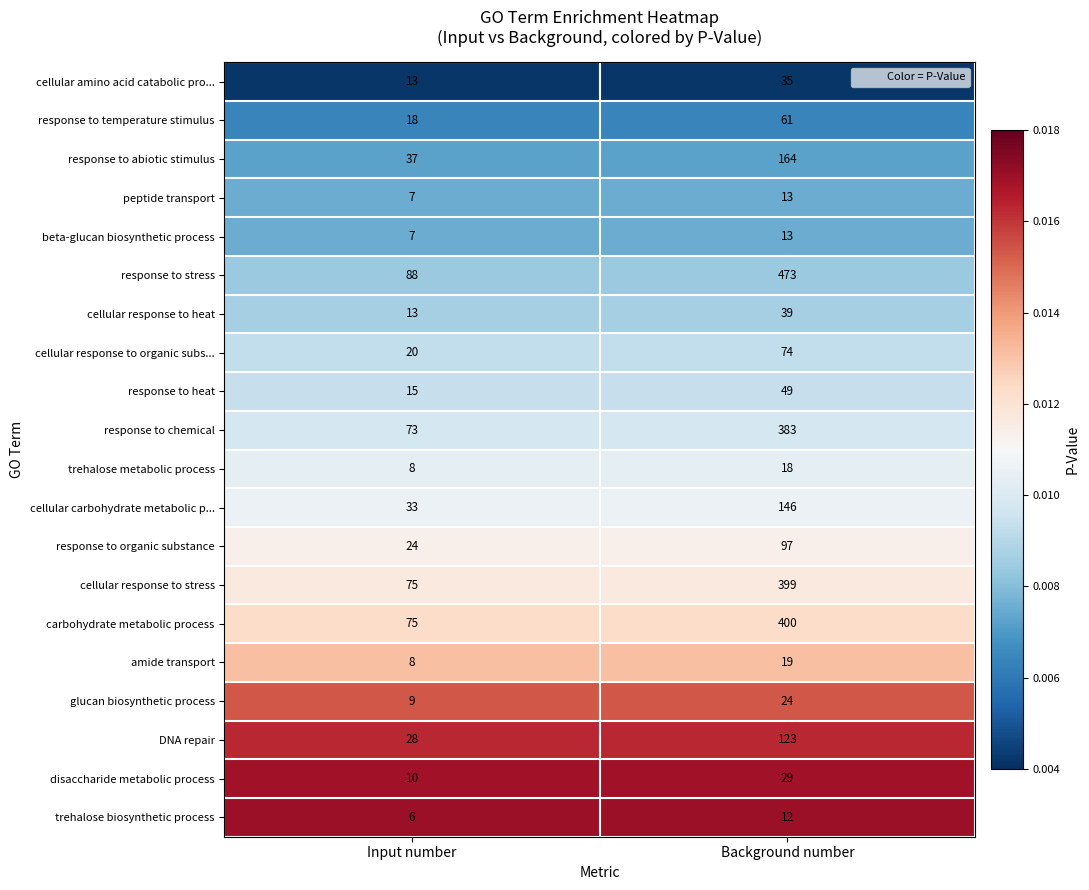

The value of cellular response to heat at Input number is 8. True or false?

False